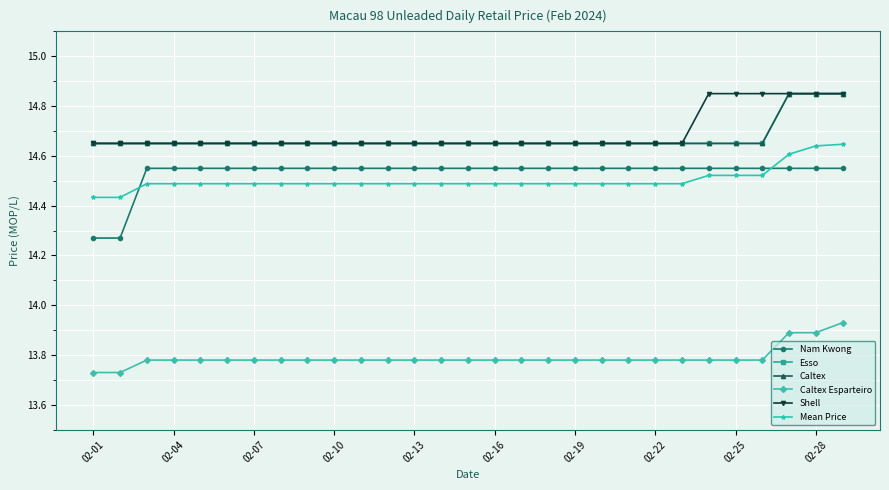

True or false: Esso and Caltex Esparteiro intersect in this chart.

False